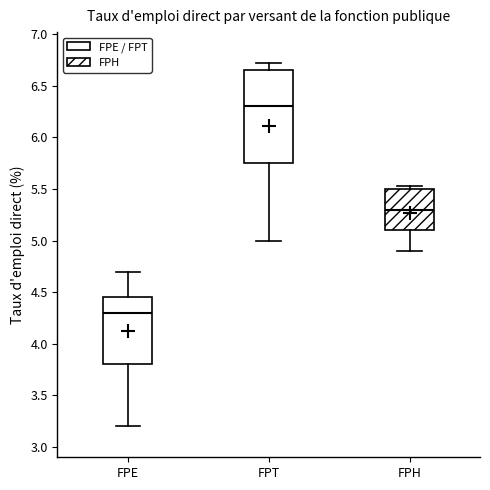

Reading left to right, read every box against the y-axis: the position of its median line, the range the box covers, and the ends of its whiskers. The values are not printed on the chart, so give them approximately, as read against the axis.

FPE: median 4.30, box 3.80 to 4.45, whiskers 3.20 to 4.70
FPT: median 6.30, box 5.75 to 6.65, whiskers 5.00 to 6.70
FPH: median 5.30, box 5.10 to 5.50, whiskers 4.90 to 5.55